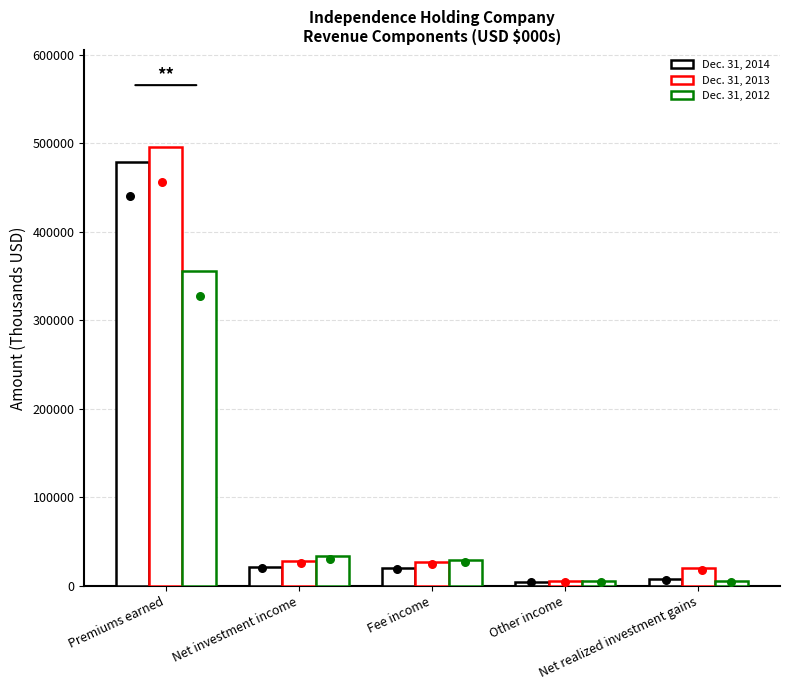

Which series has the largest total across all categories?

Dec. 31, 2013